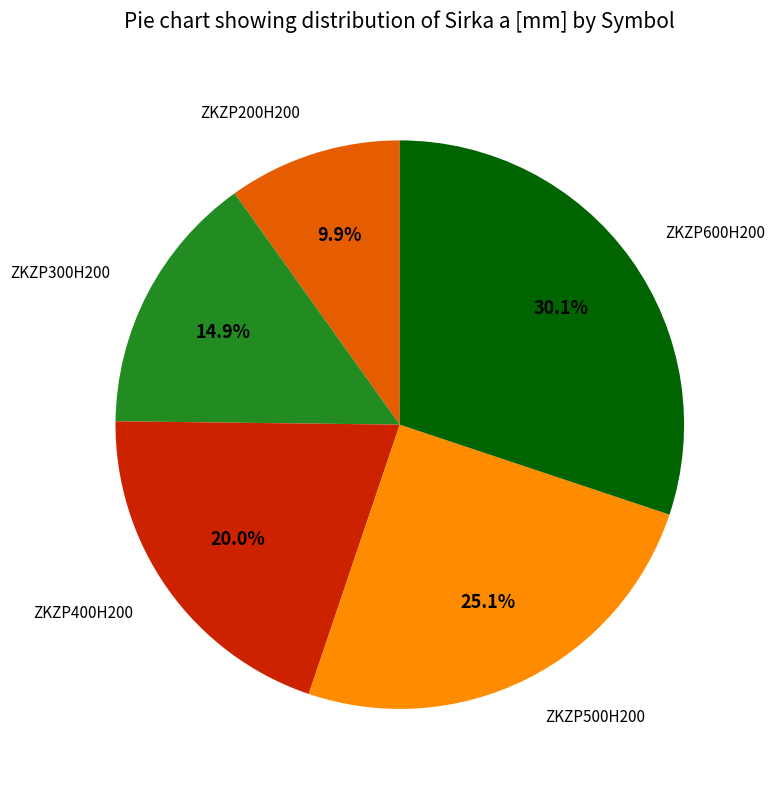

Is there a majority slice in this chart?

No